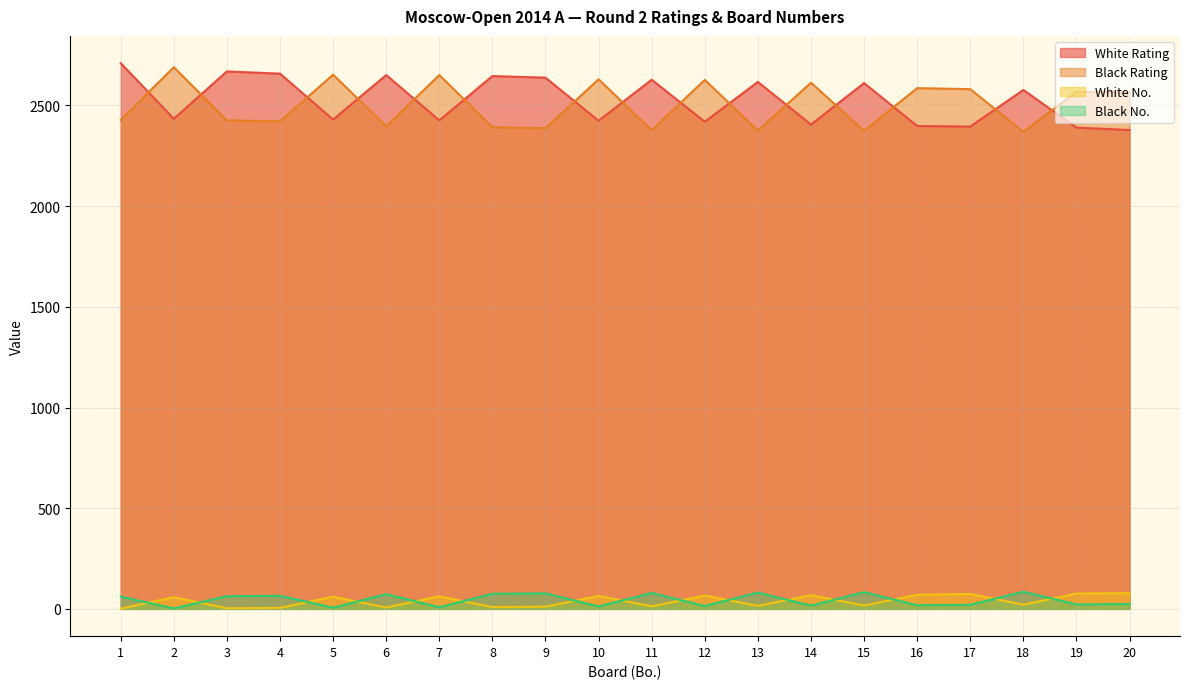

What is the sum of all Black No. values?

884